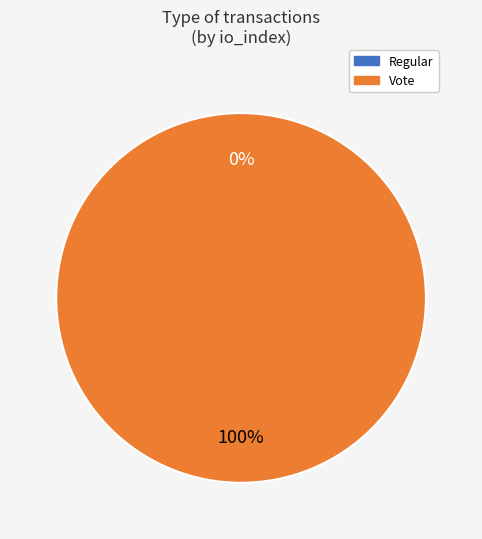

To the nearest percent, what percentage of the pie is Vote?

100%